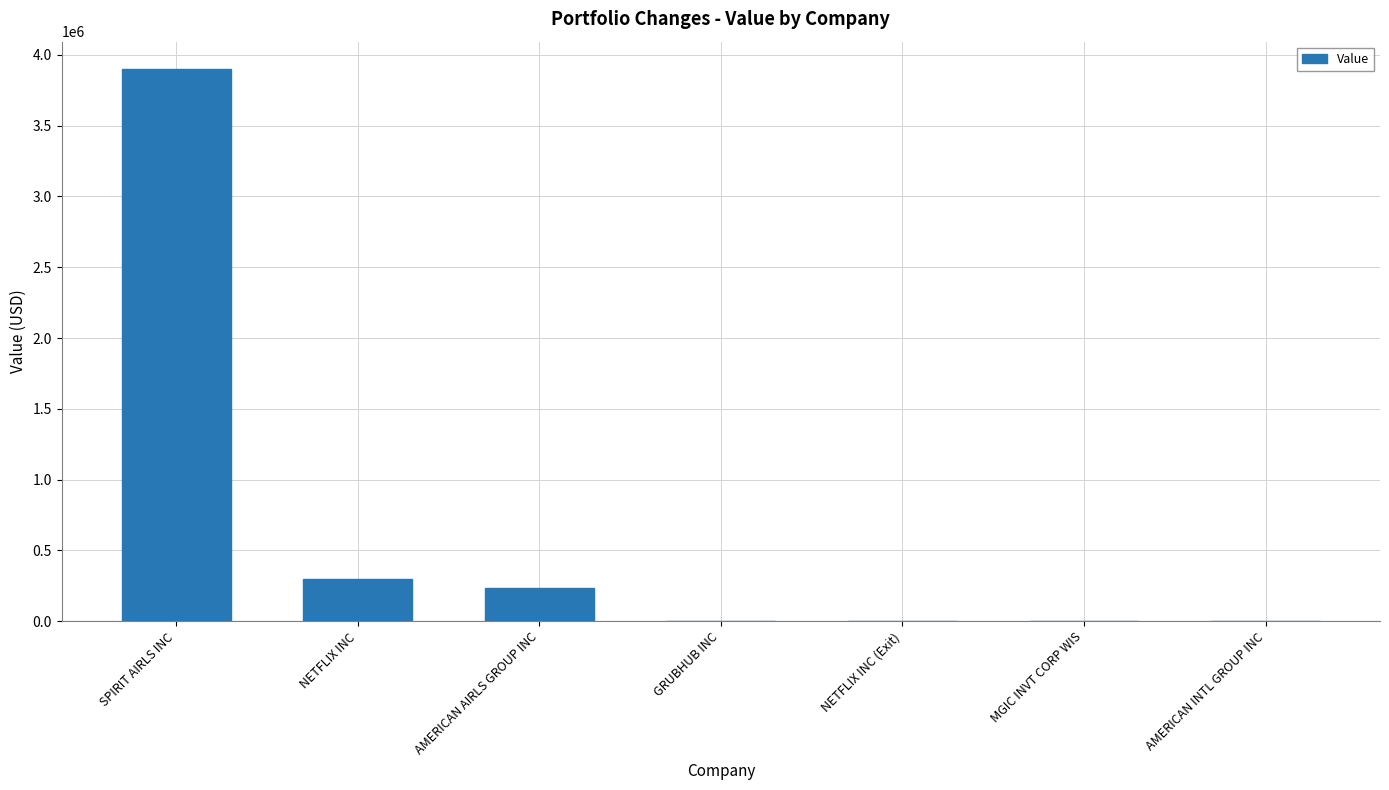

What is the greatest value displayed?

3899000